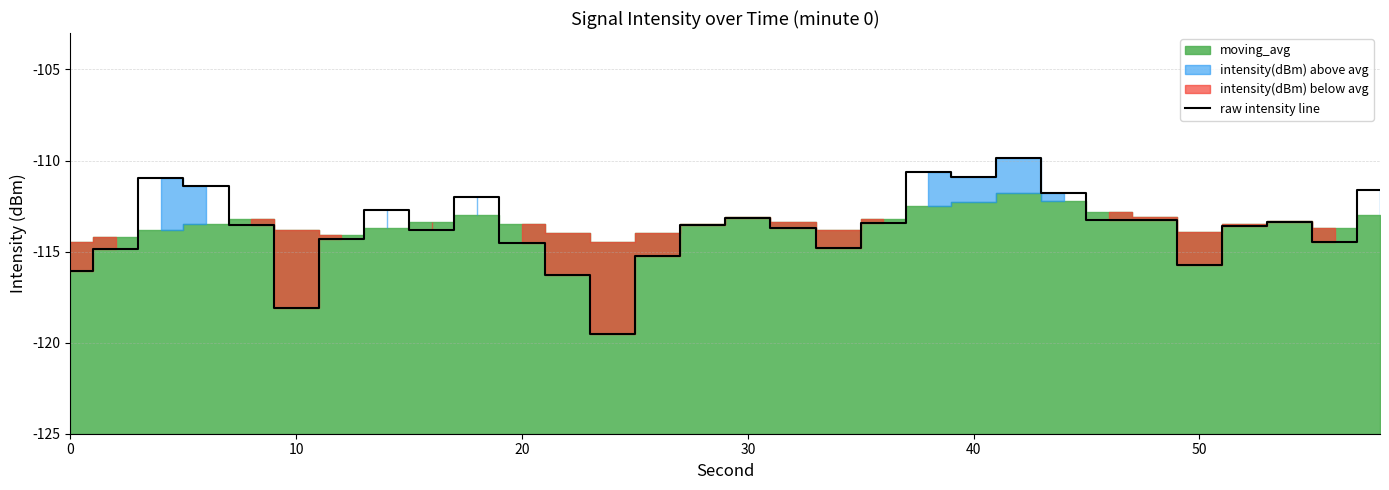

How many interior local peaks (higher than both neighbors) does the data have?

7